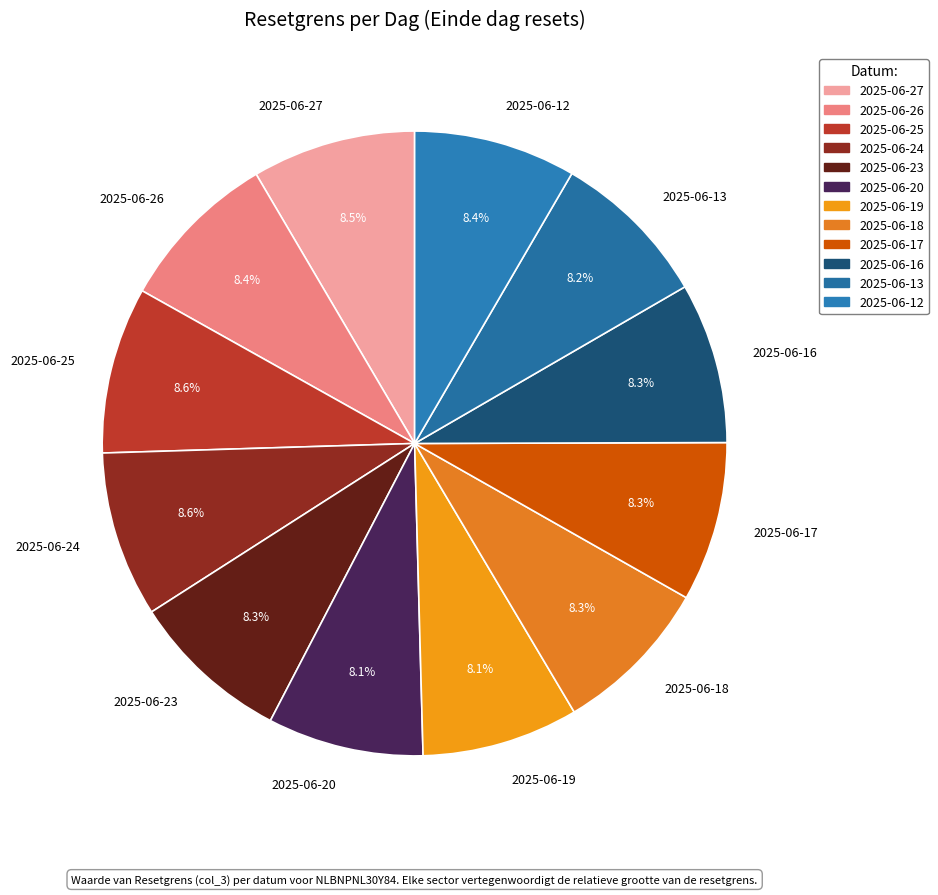

What percentage do 2025-06-24 and 2025-06-16 together represent?

16.9%